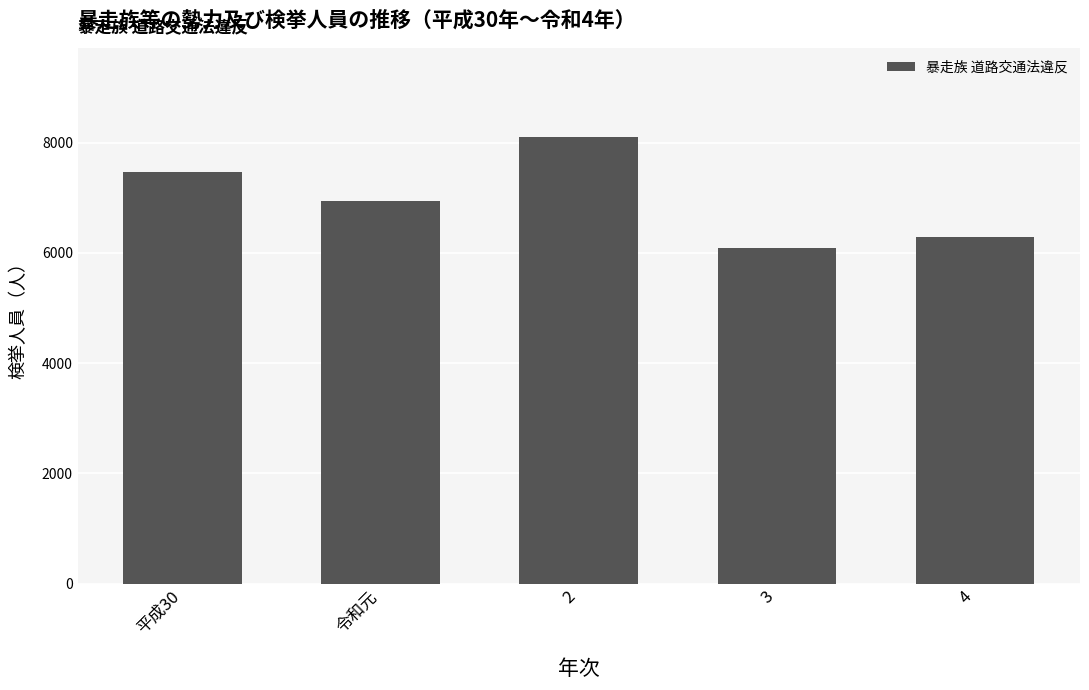

What is the maximum value shown in the chart?

8098